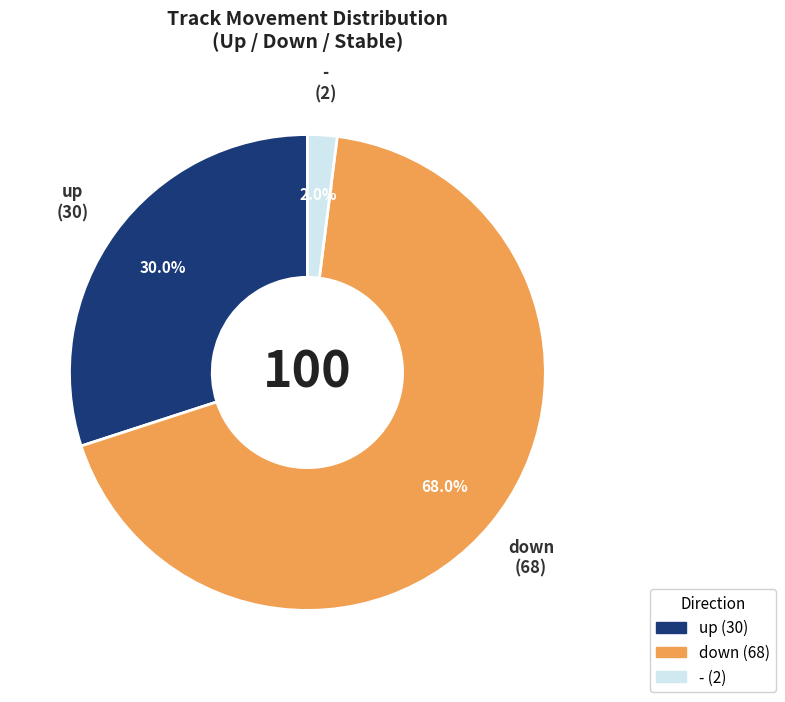

Is it true that down is 57% of the pie?

False